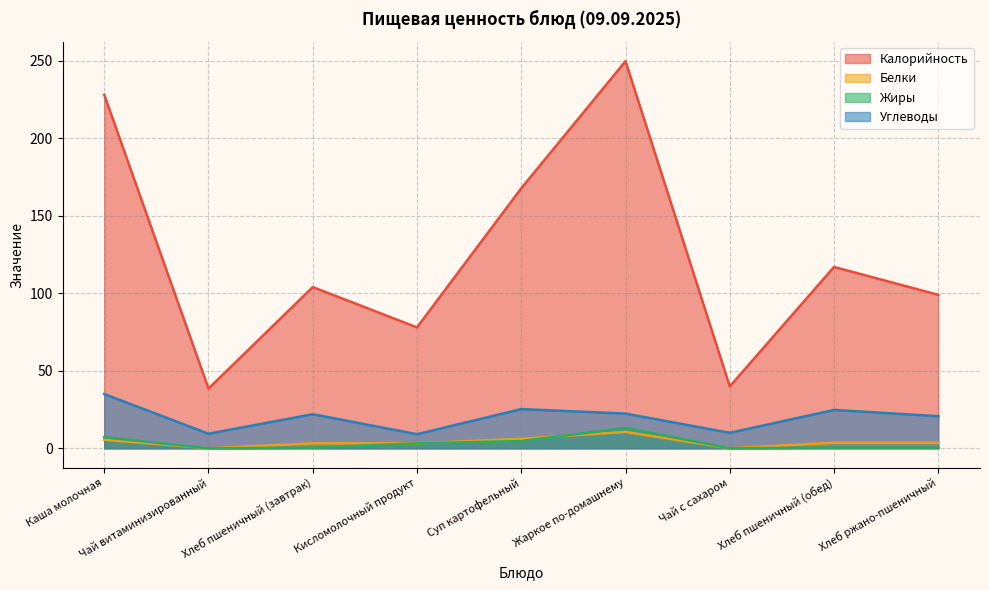

What is the spread (max minus min) of values at Чай витаминизированный?

38.5